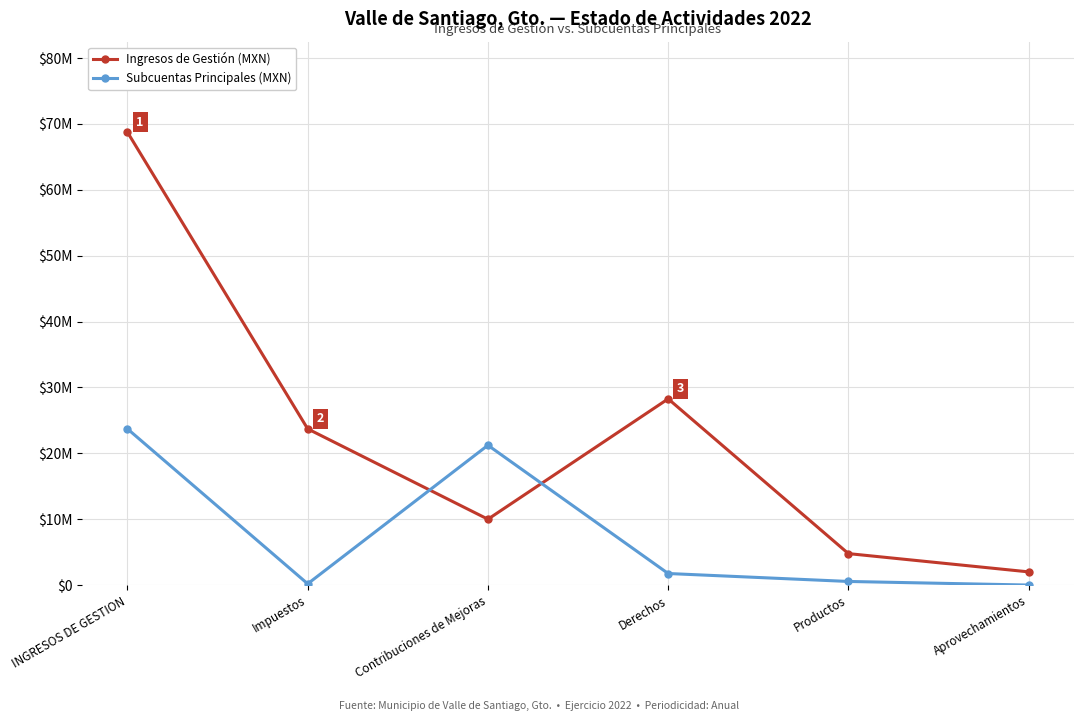

Which series changed the most between Impuestos and Contribuciones de Mejoras?

Subcuentas Principales (MXN)